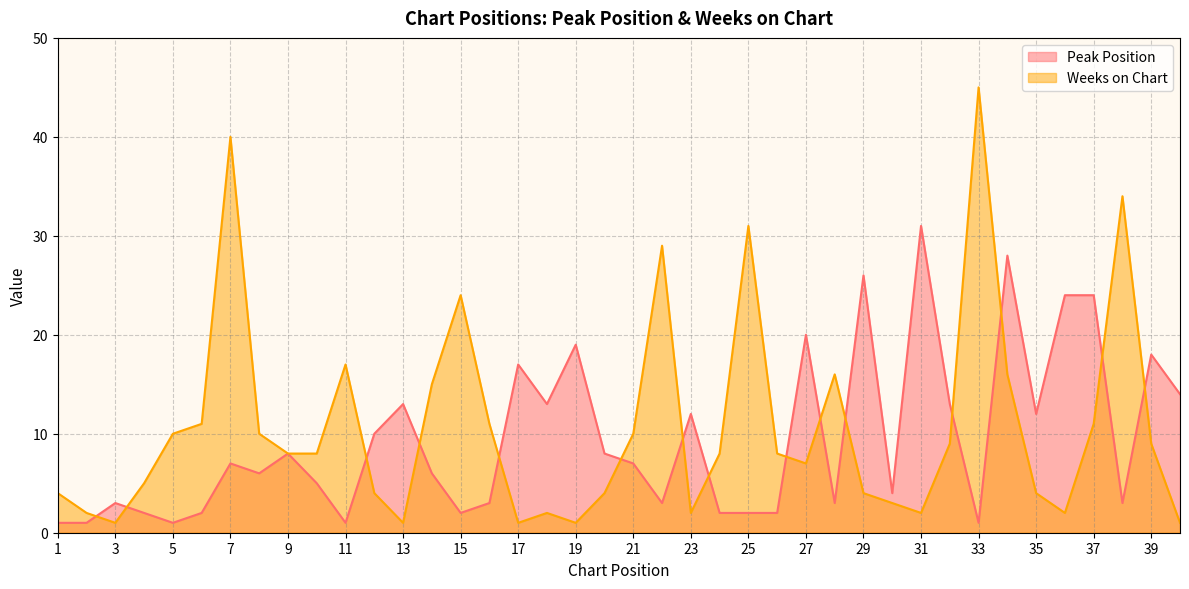

Does the chart display data point markers on the line(s)?

No